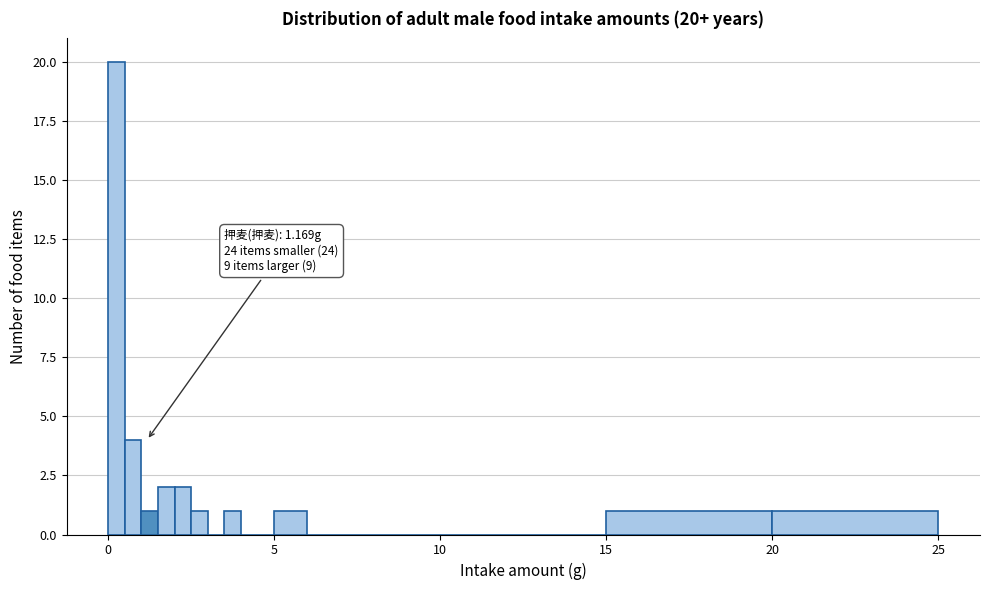

Around what value on the x-axis is the tallest bar? Give the approximate position of its centre, as read against the axis.

0.5